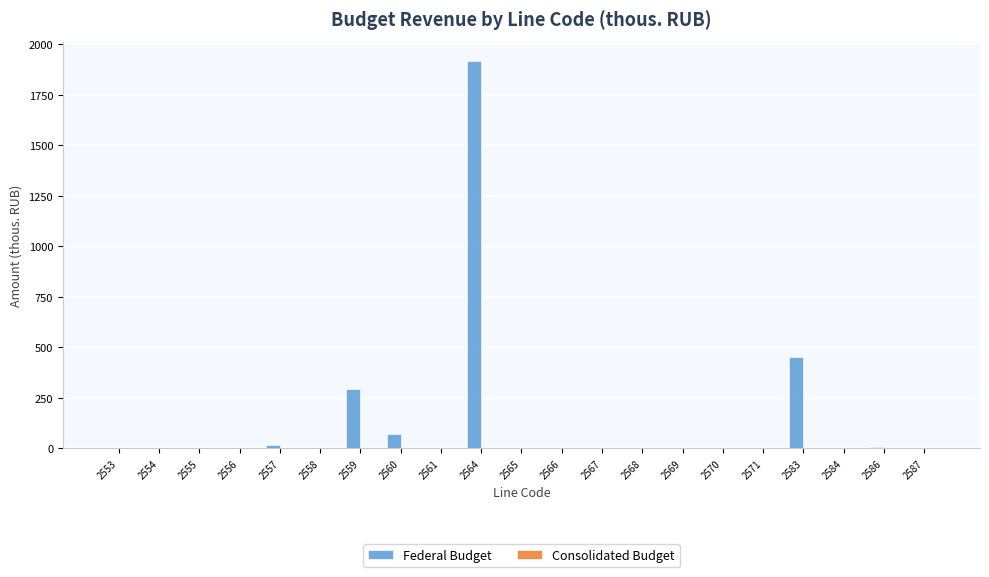

Are the bars grouped side by side (vs. stacked)?

Yes